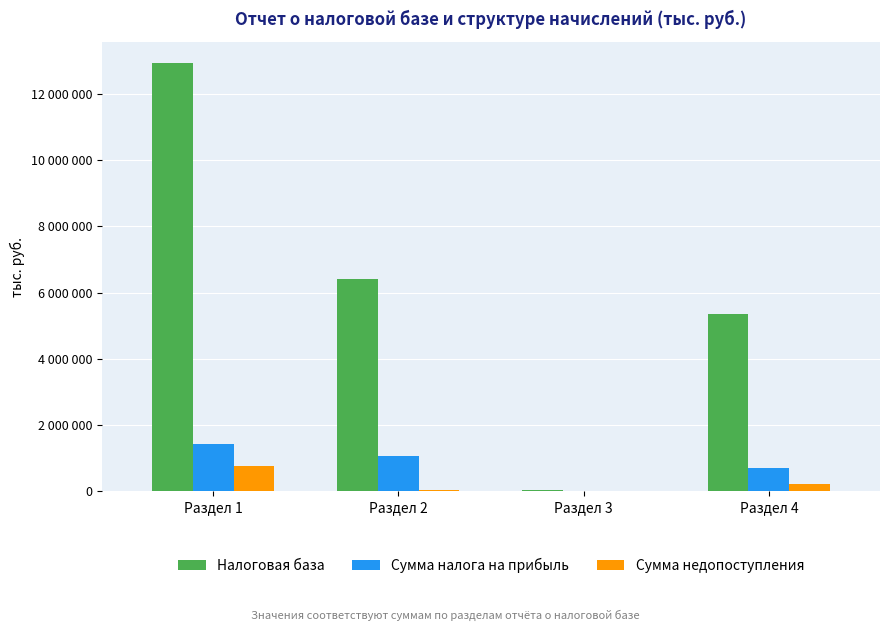

The value of Налоговая база at Раздел 4 is 5351972. True or false?

True